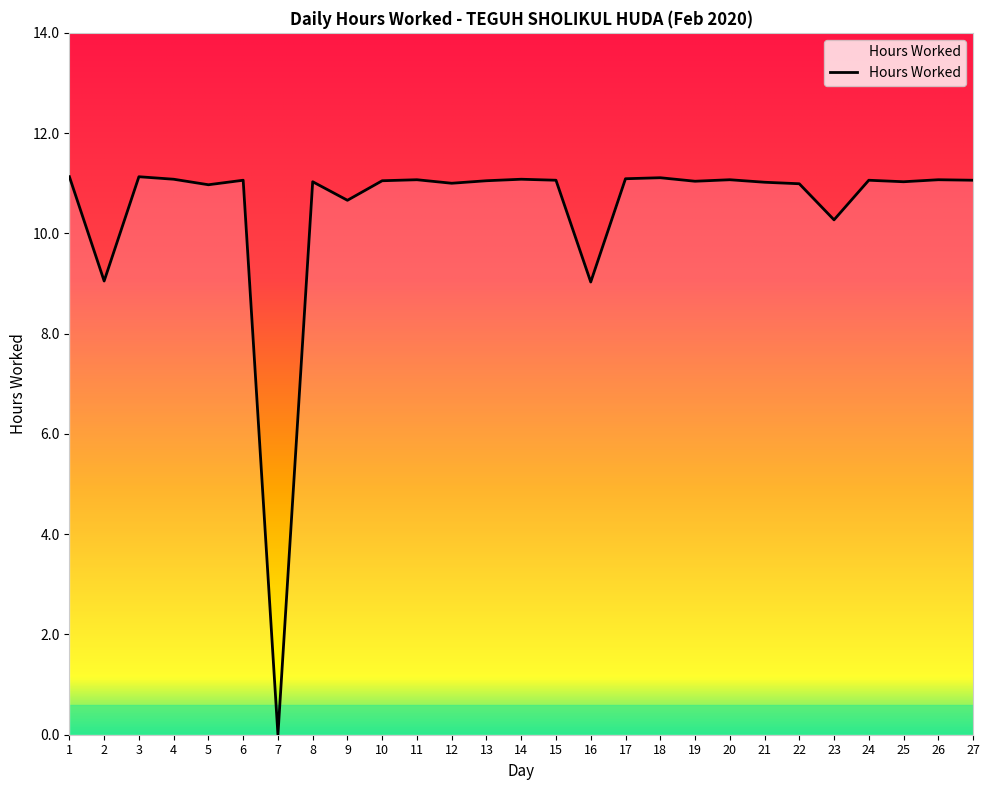

Read the value at 4.

11.1